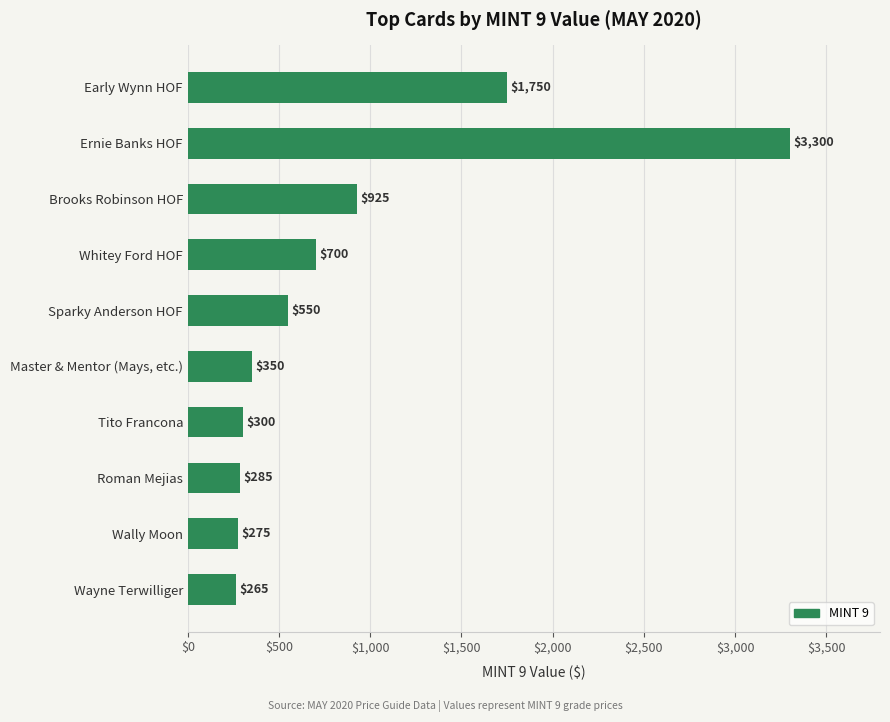

How many distinct data groups are displayed?

1